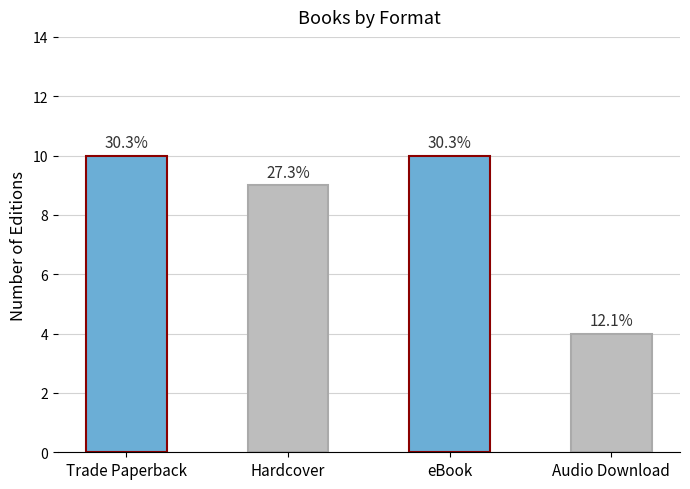

What value does the data have at Trade Paperback?

10